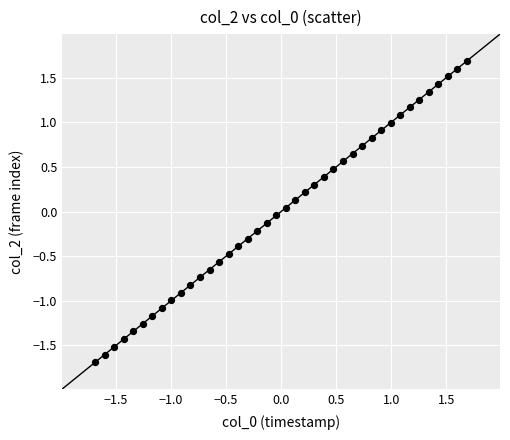

What is the range of X values (max minus min)?

3.4